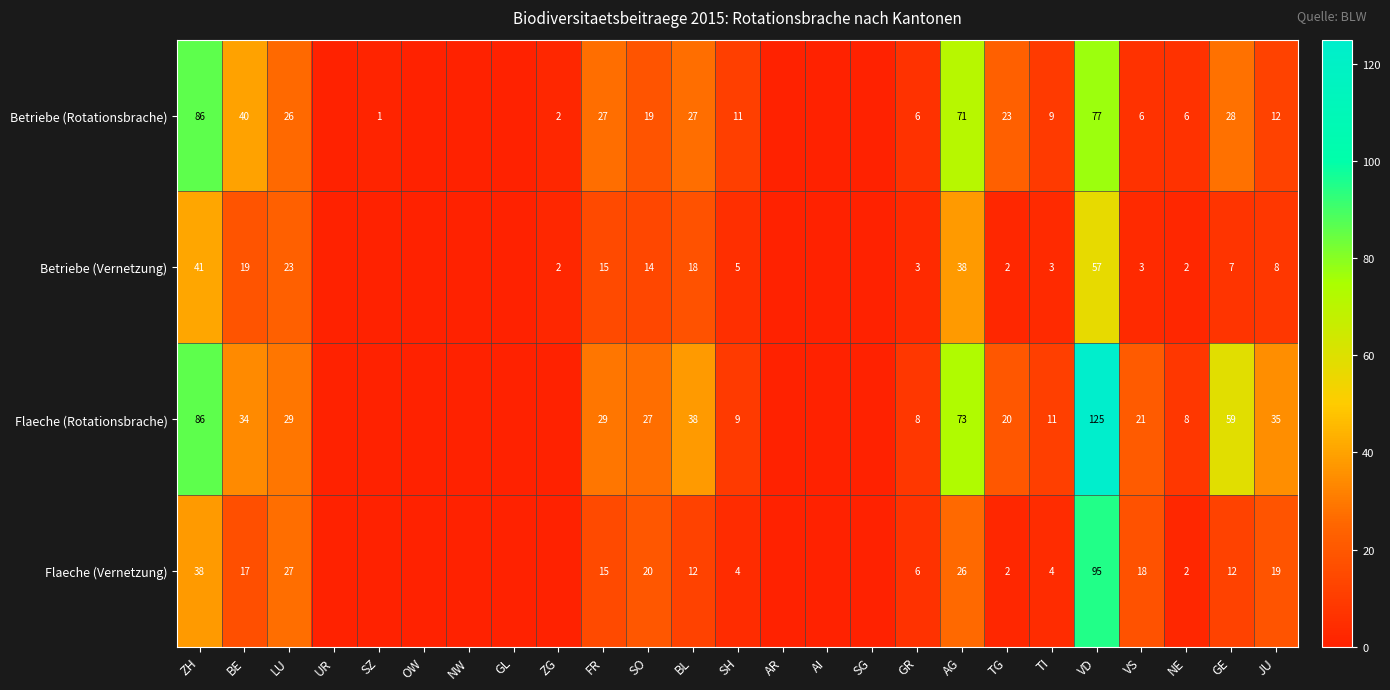

What is the difference between the highest and lowest values at TG?

21